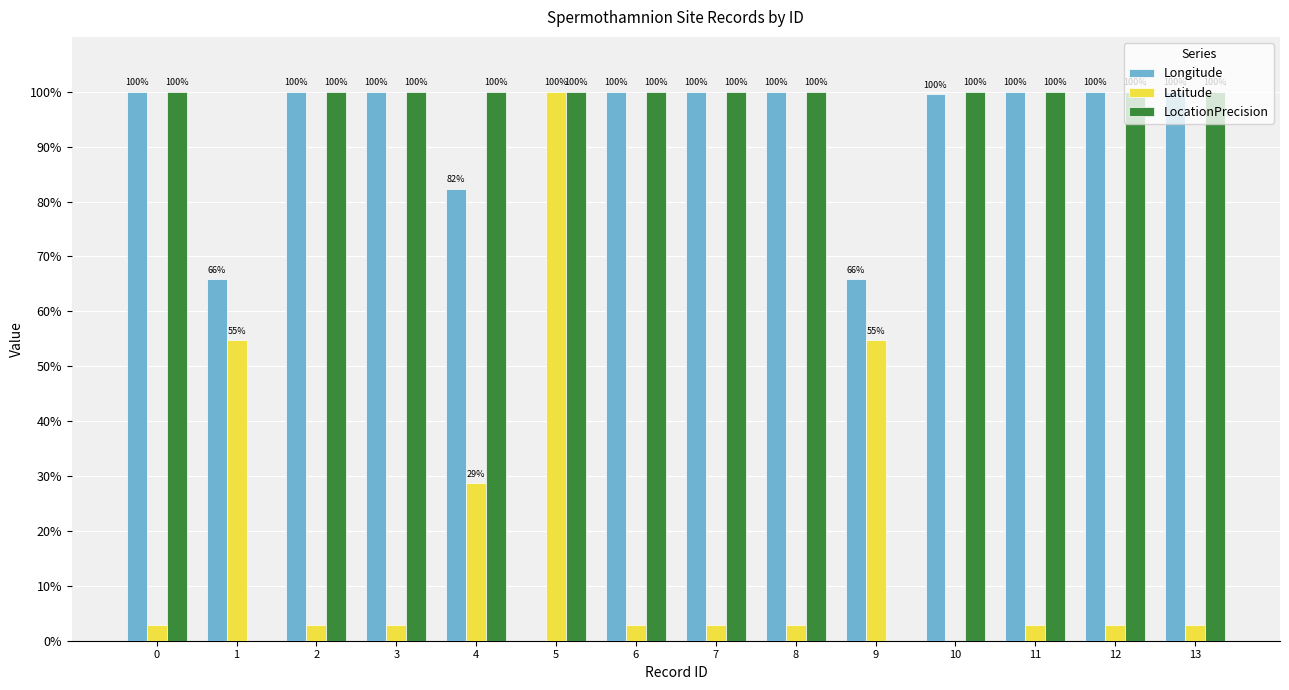

What is the greatest value displayed?

100.0